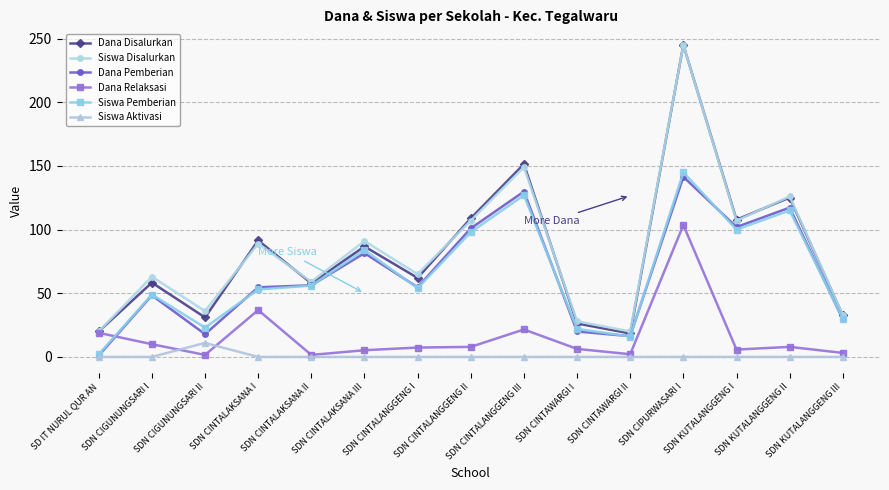

What is the total value across all series at SDN CINTALAKSANA III?

348.5